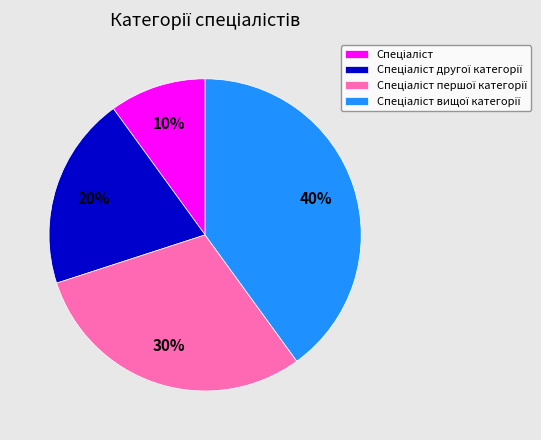

Count the number of slices in the pie.

4